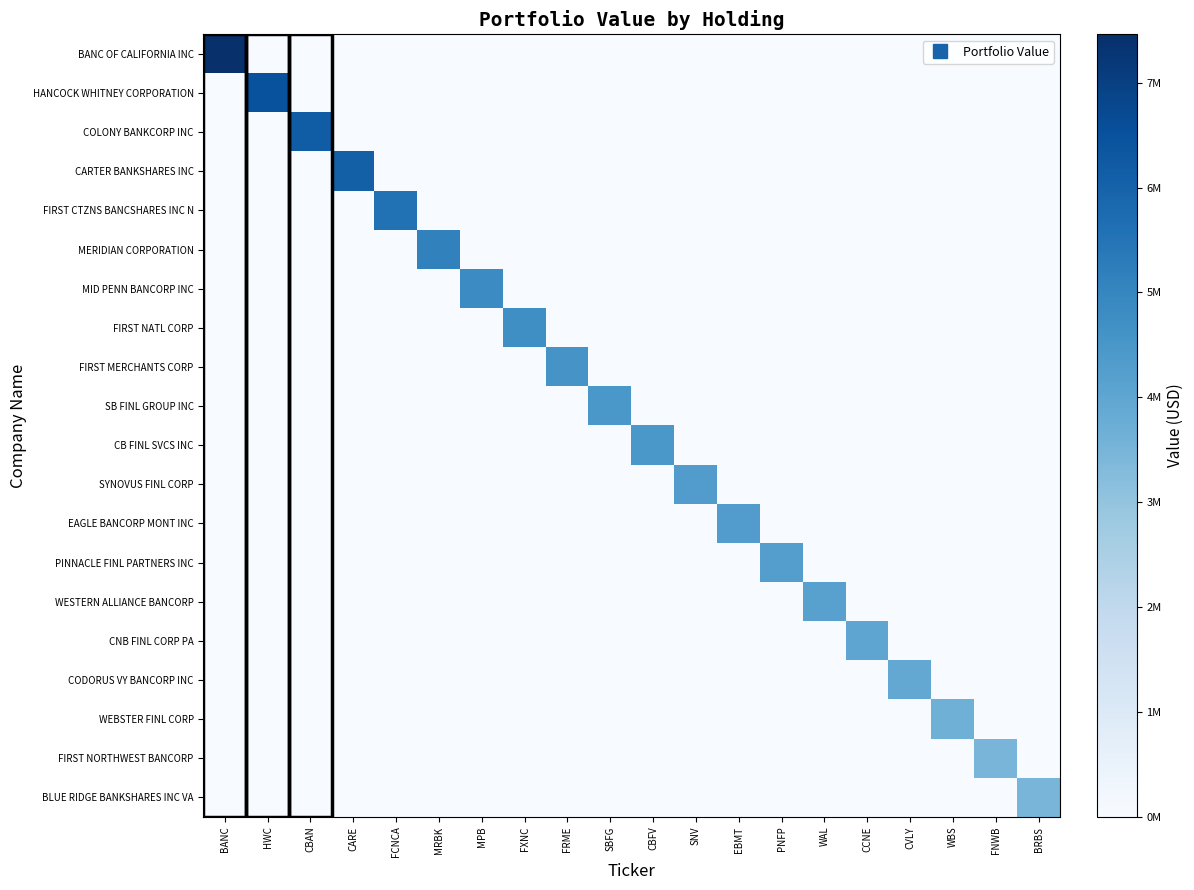

Between SBFG and MPB, which is larger?

SBFG